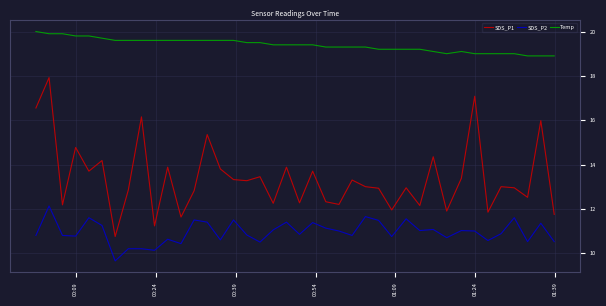

List the series in order of their peak value, highest first.

Temp, SDS_P1, SDS_P2